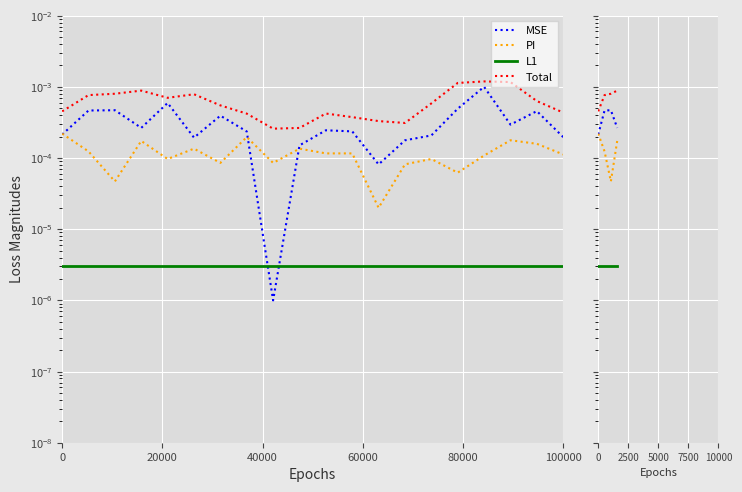

Between 0 and 60000, which series saw the biggest shift?

Total